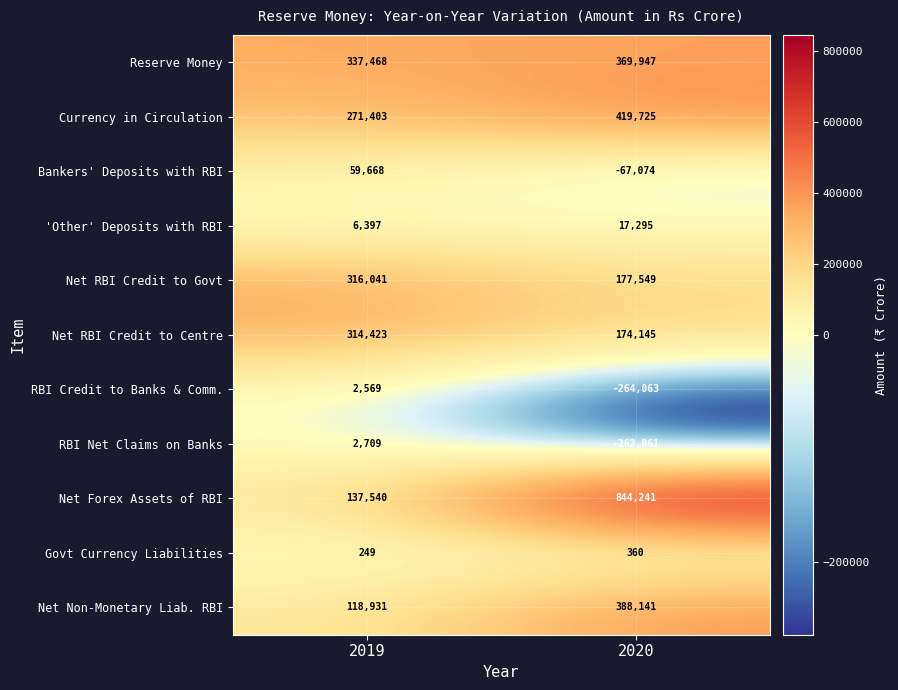

Which series has the widest spread of values?

Net Forex Assets of RBI